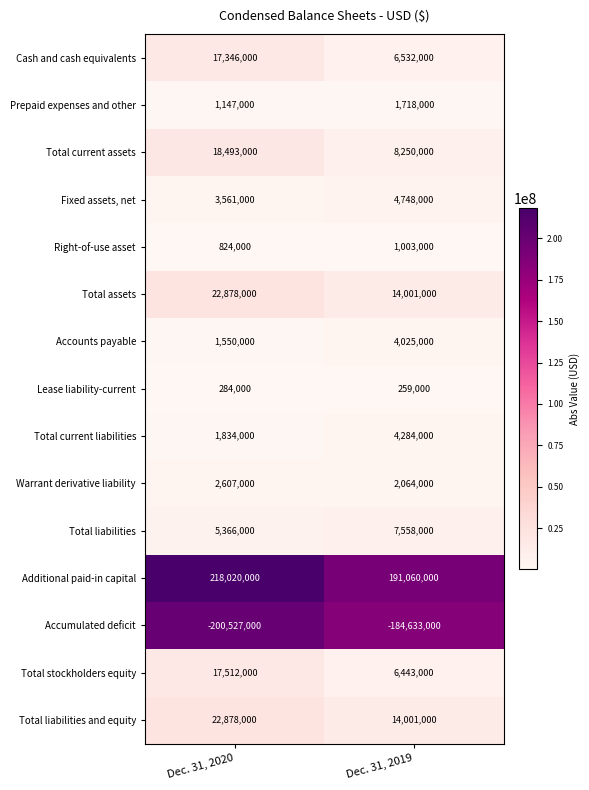

Which series has the largest range (max minus min)?

Additional paid-in capital